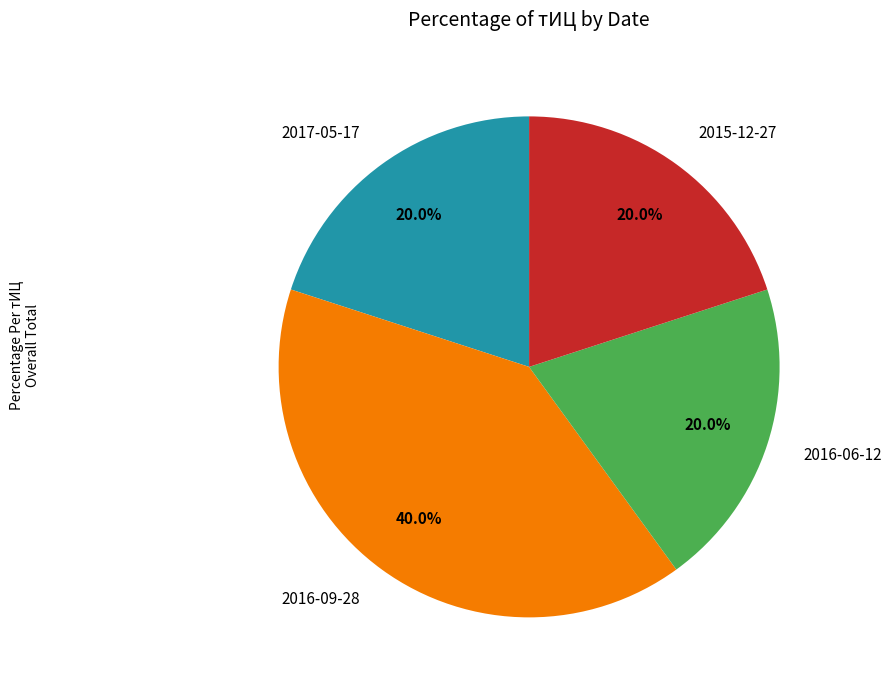

Approximately how many times larger is the value at 2015-12-27 compared to 2016-09-28?

0.5